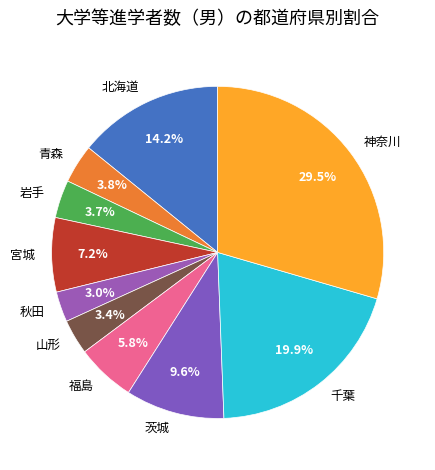

How many segments does this pie chart have?

10